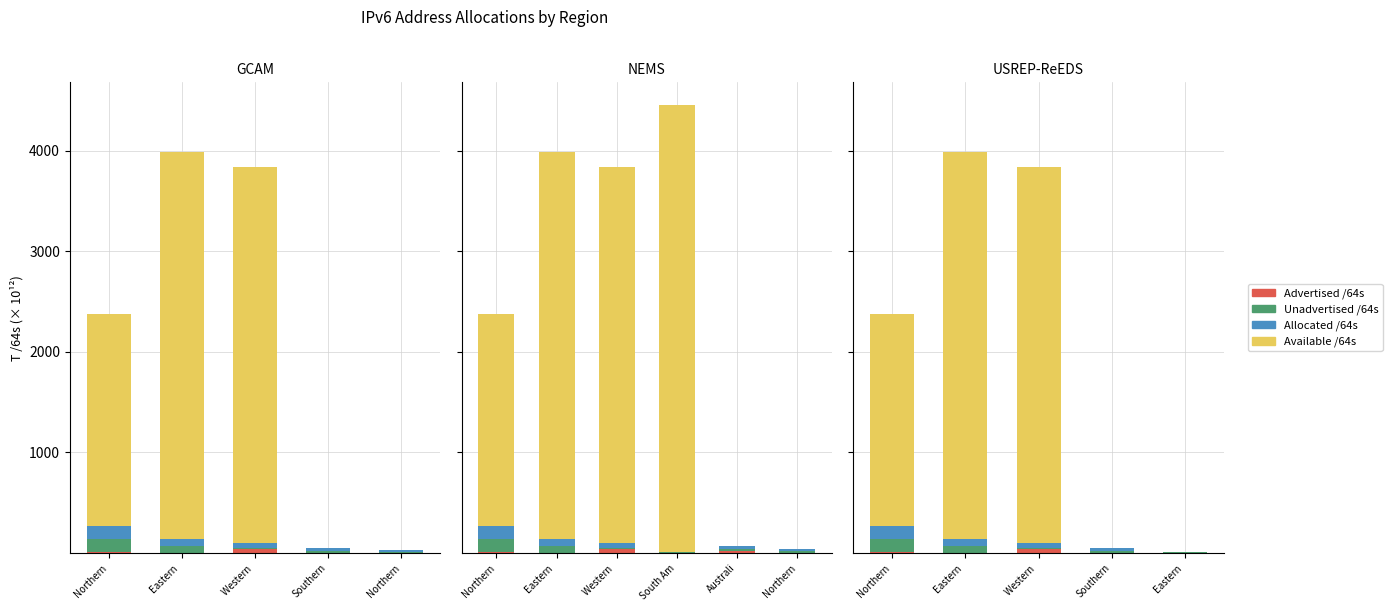

At how many categories does at least one series exceed 2660?

2